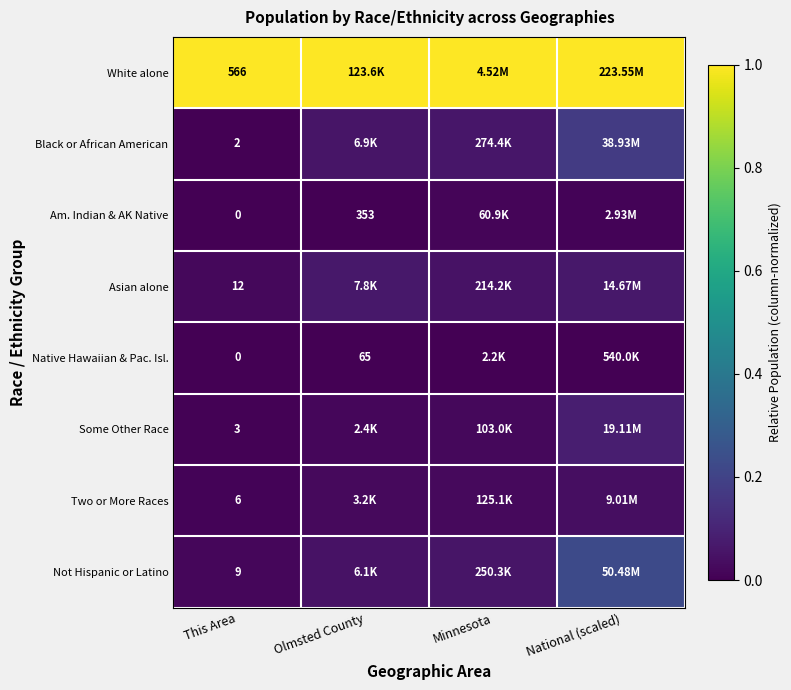

Which series has the largest total across all categories?

White alone